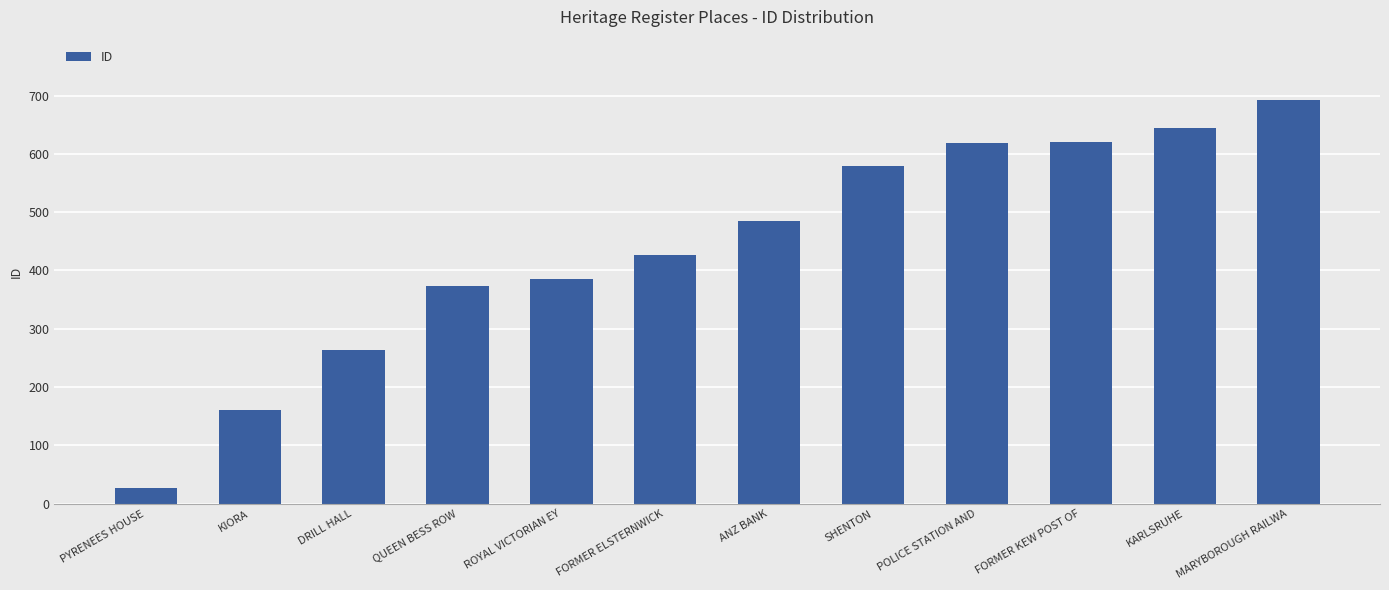

What position from the right is FORMER KEW POST OF?

3